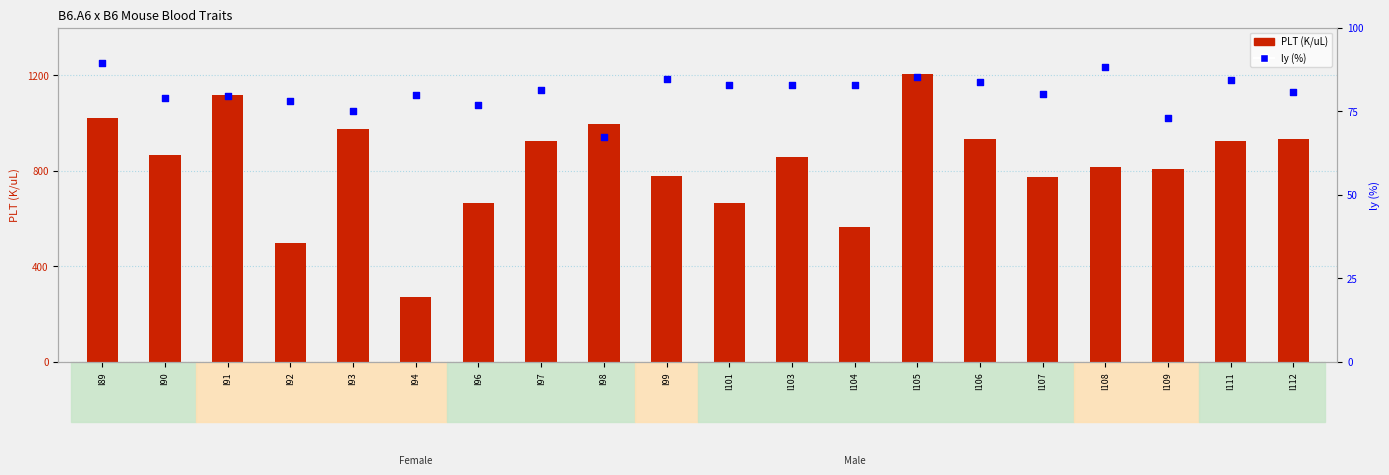

Which series has the widest spread of Y values?

PLT (K/uL)